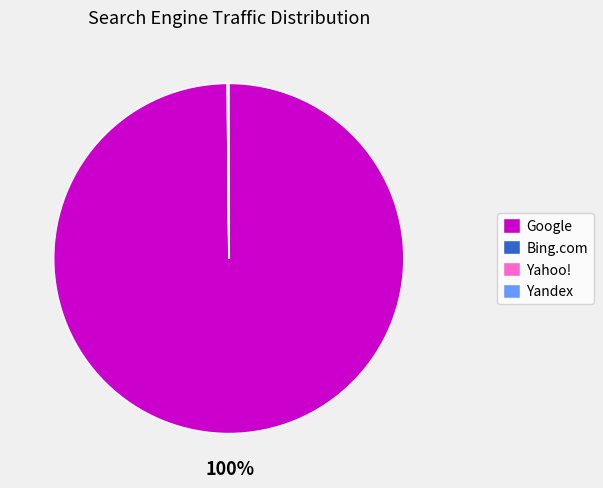

Which slice is the largest?

Google